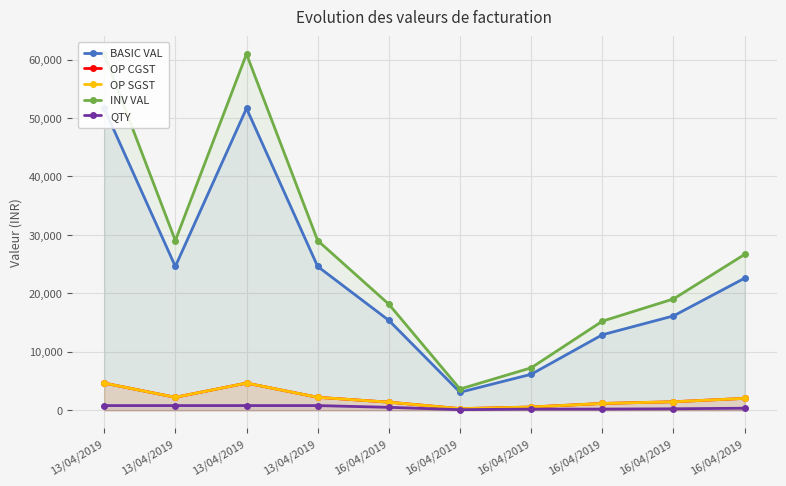

What is the lowest value of the OP SGST series?

276.8